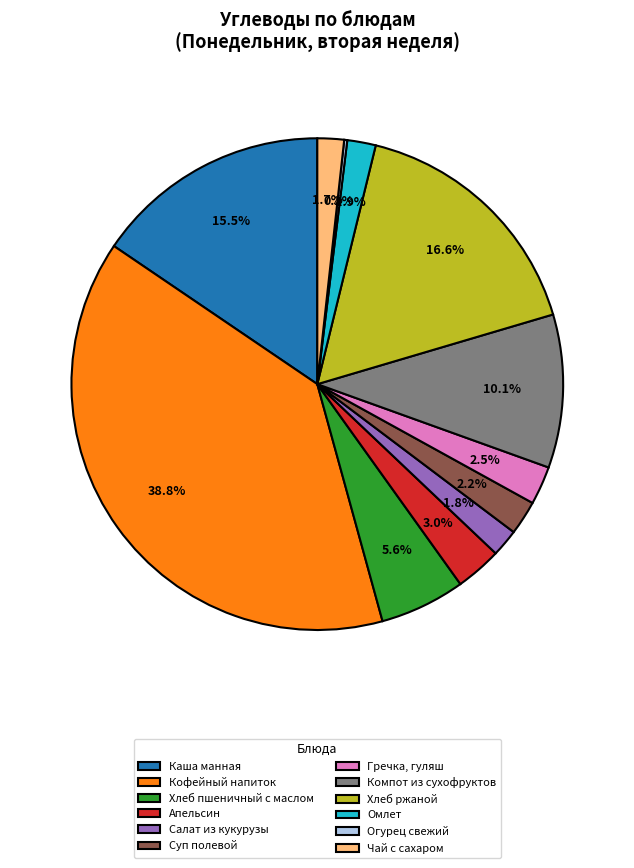

What percentage is the Компот из сухофруктов slice, to the nearest percent?

10%